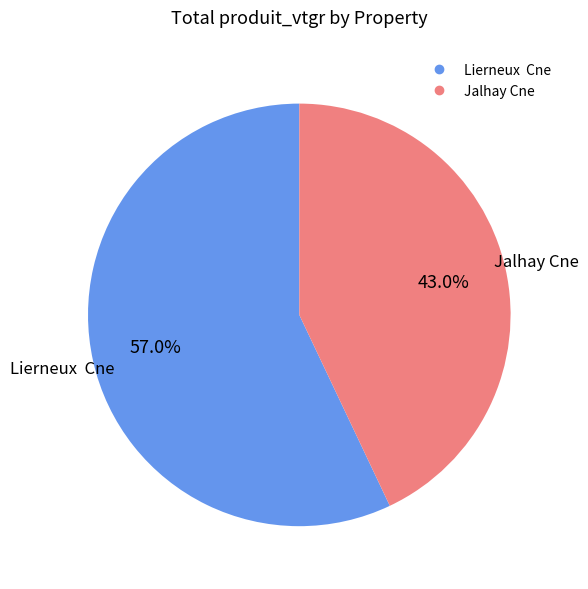

Which category accounts for the majority?

Lierneux Cne